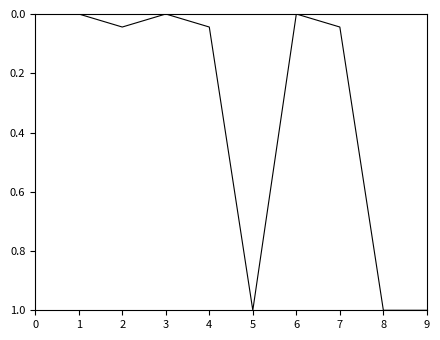

The chart shows a value of 1.5 at 9. True or false?

False